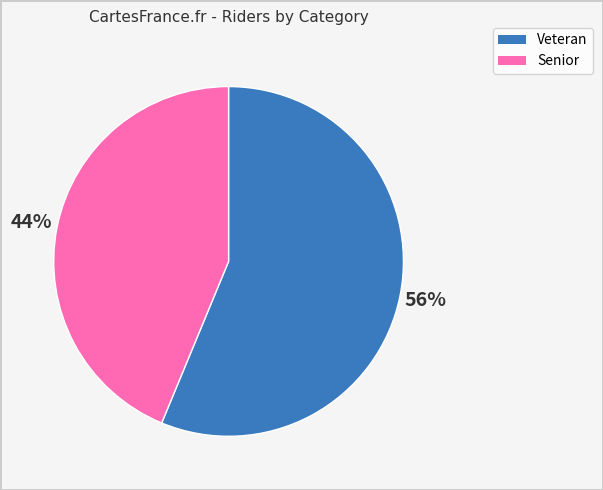

Which category accounts for the majority?

Veteran